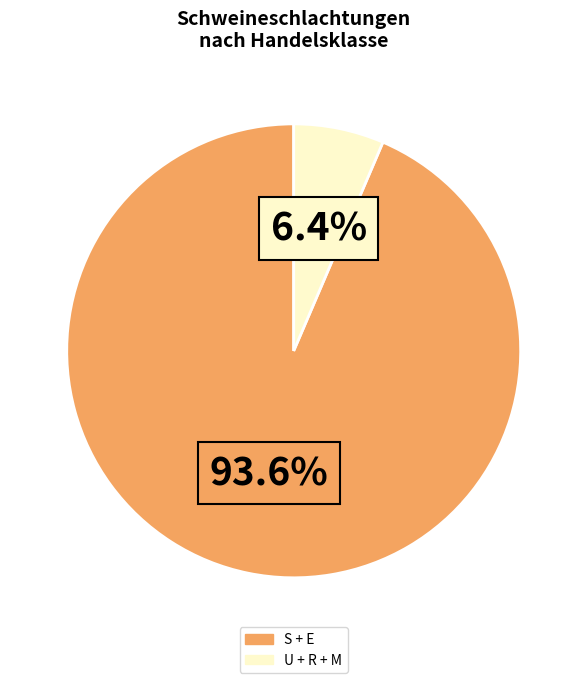

To the nearest percent, what is the average slice percentage?

50%